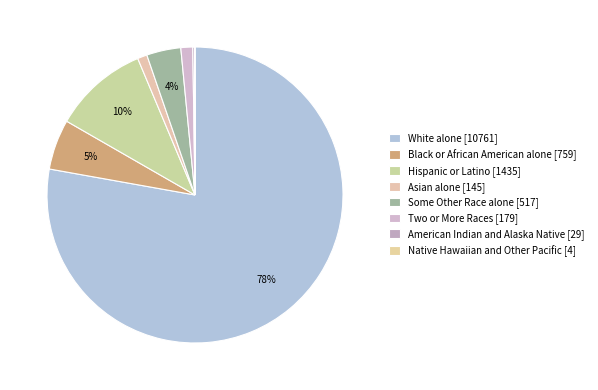

To the nearest percent, what is the average slice percentage?

12%